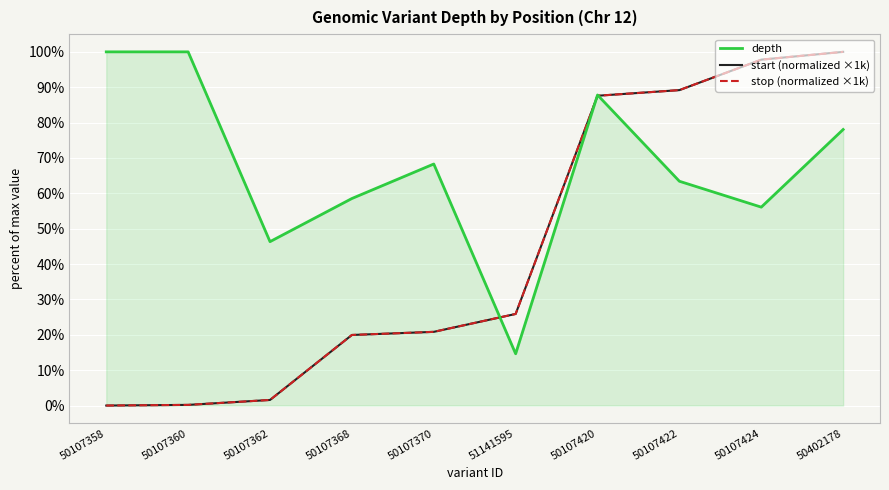

Does the chart display data point markers on the line(s)?

No